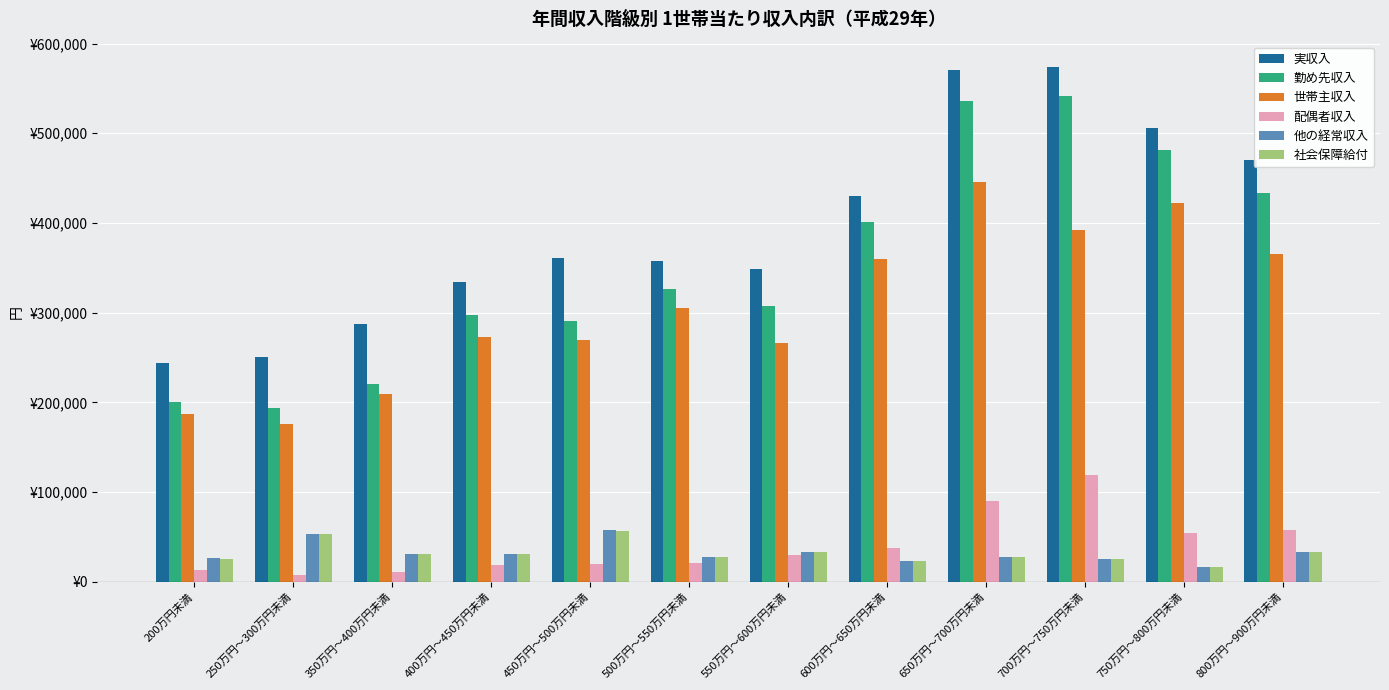

Are the bars horizontal?

No